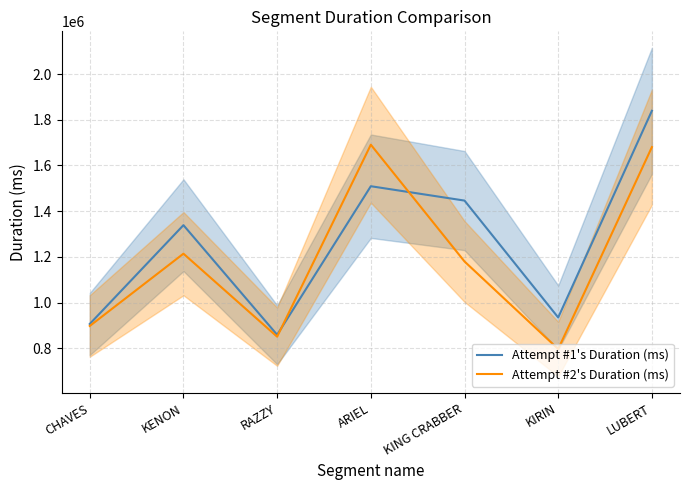

True or false: Attempt #2's Duration (ms) has more than 0 interior local peaks.

True